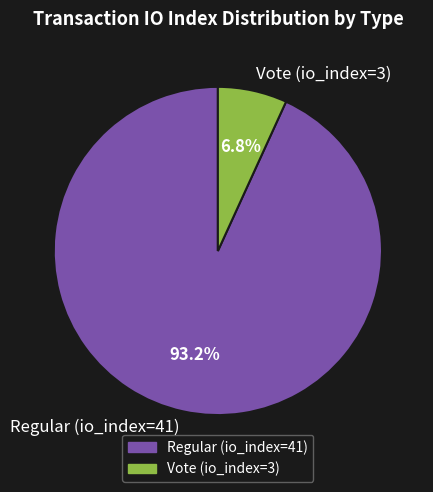

What is the majority slice?

Regular (io_index=41)